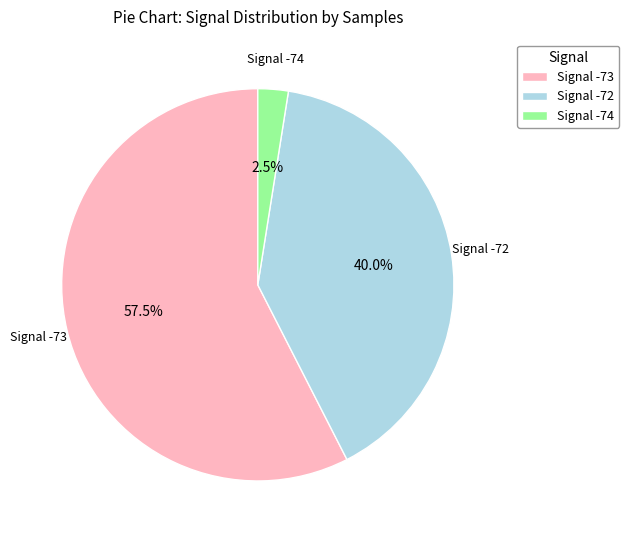

Combined, do Signal -72 and Signal -74 account for over 50%?

No